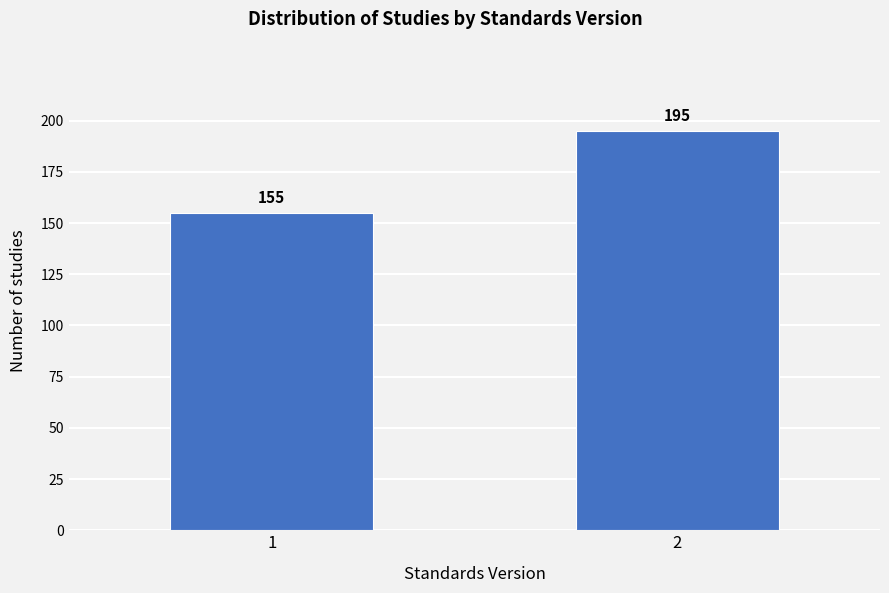

Reading right to left, what are all the values shown in this chart?

195	155